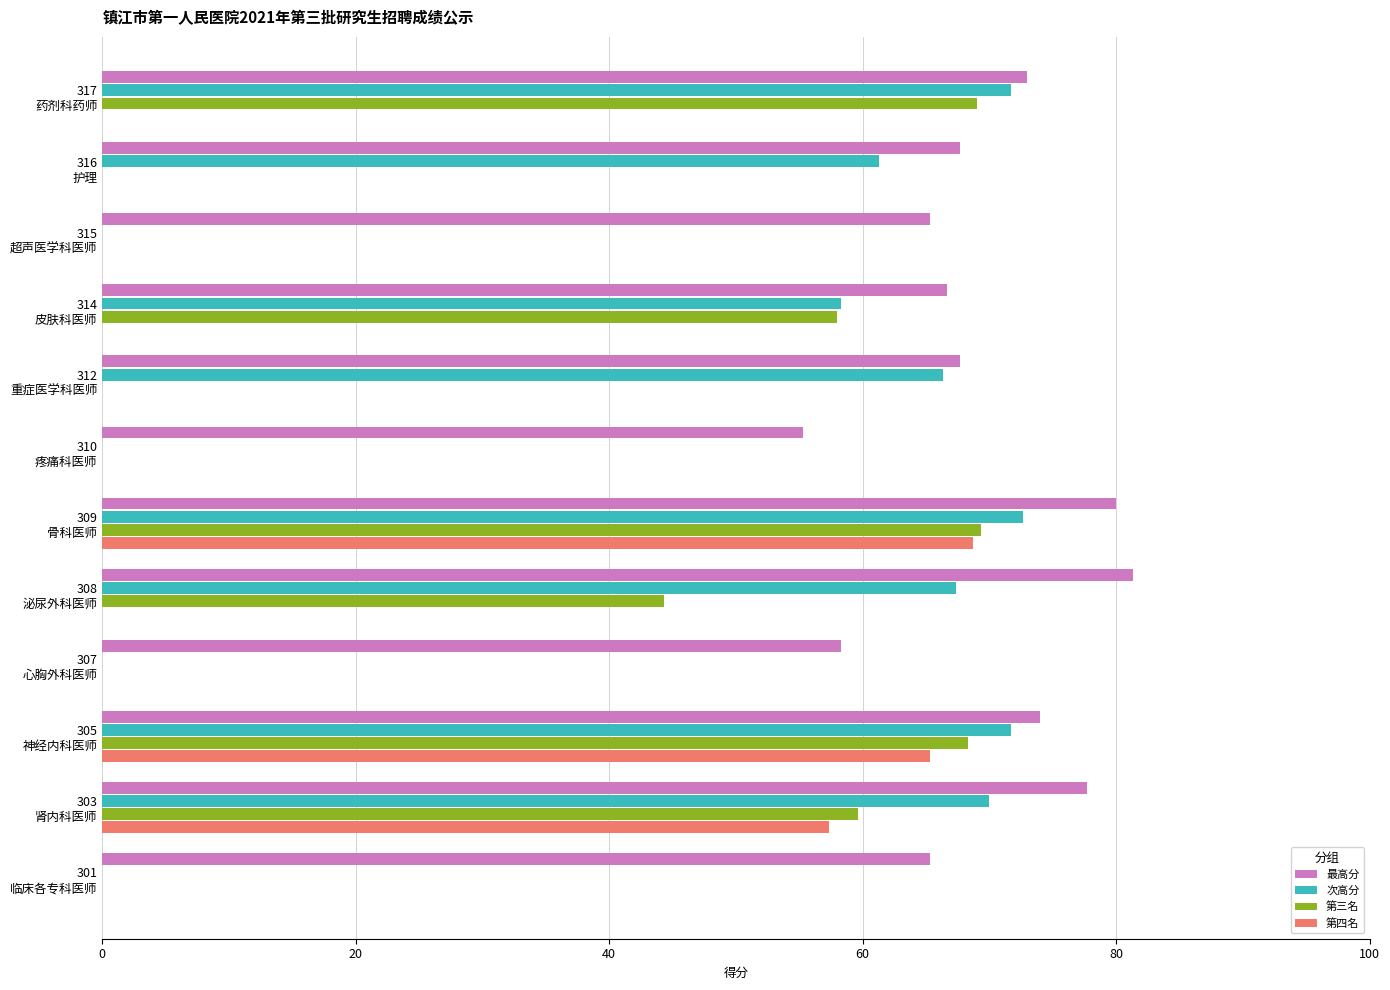

What is the greatest value displayed?

81.3